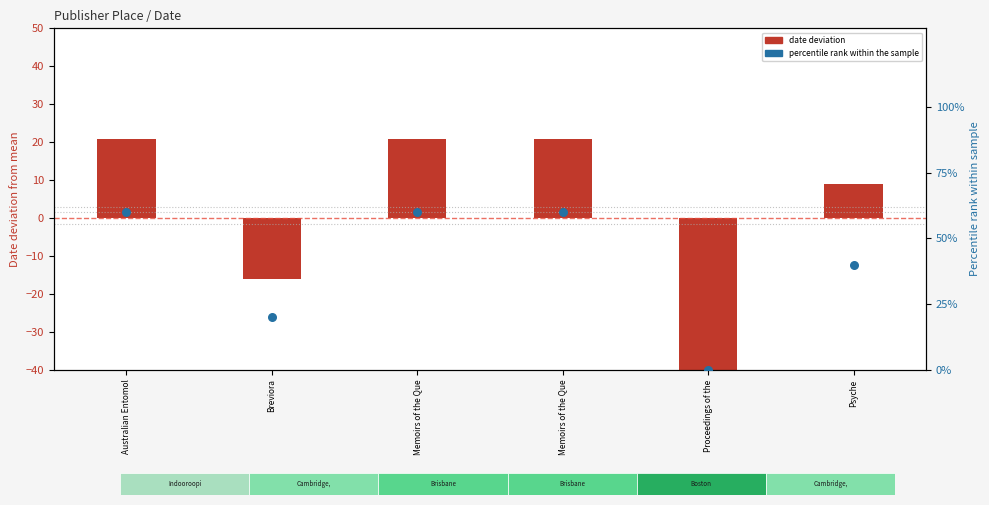

Which series reaches the minimum Y coordinate?

date deviation